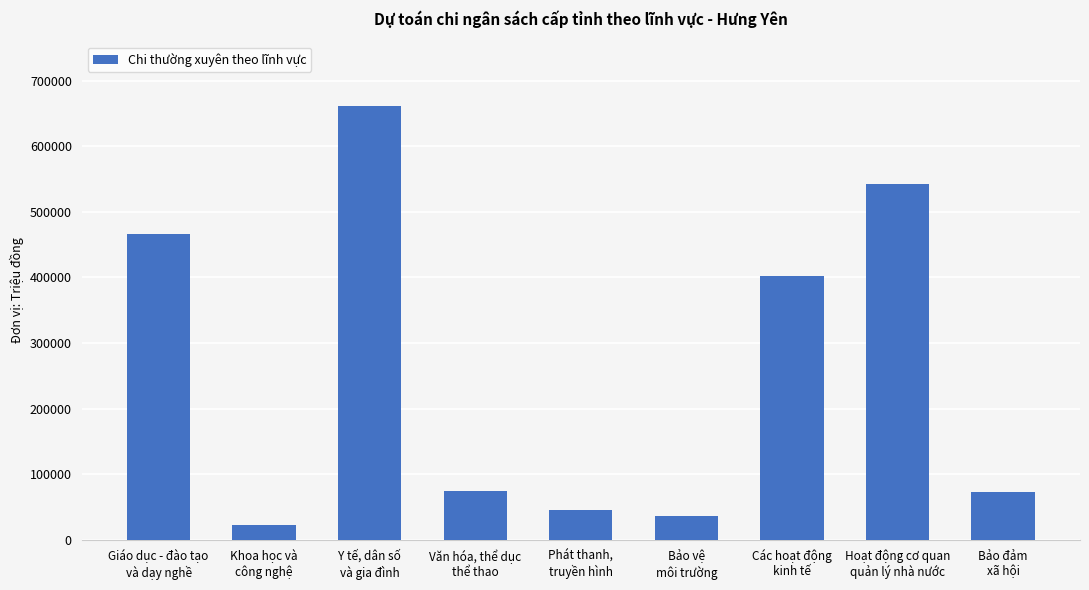

What is the sum of the values at Các hoạt động
kinh tế and Văn hóa, thể dục
thể thao?

476373